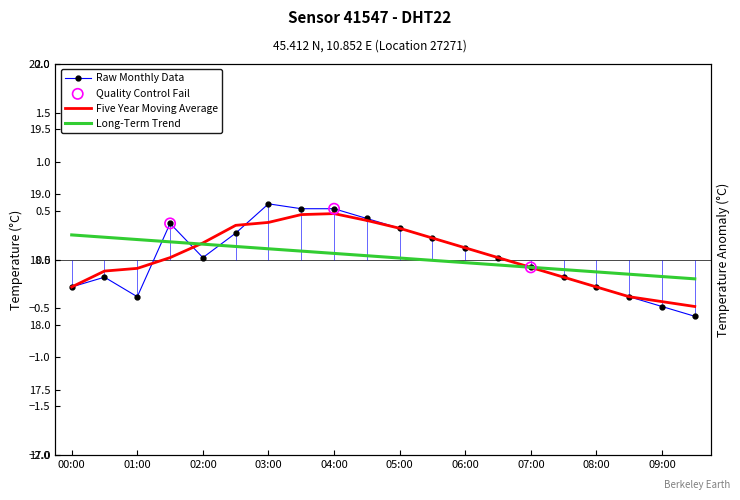

What is the change in value from 06:00 to 08:30?

-0.5